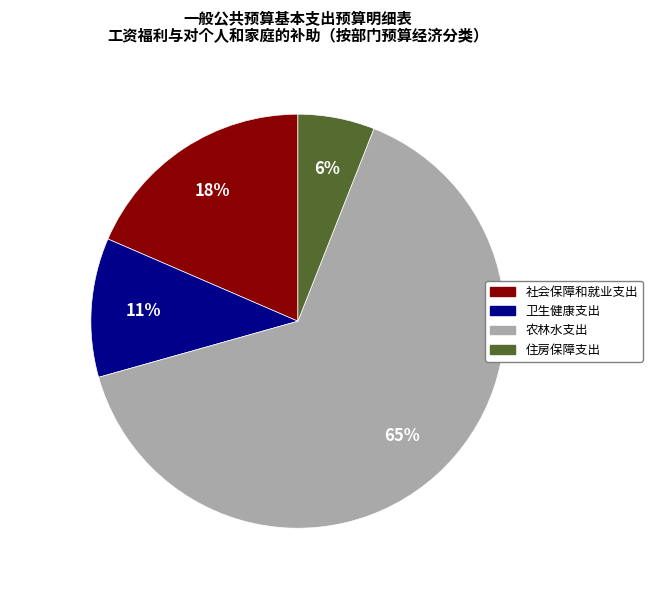

To the nearest percent, what is the difference between the largest and smallest slice percentages?

59%